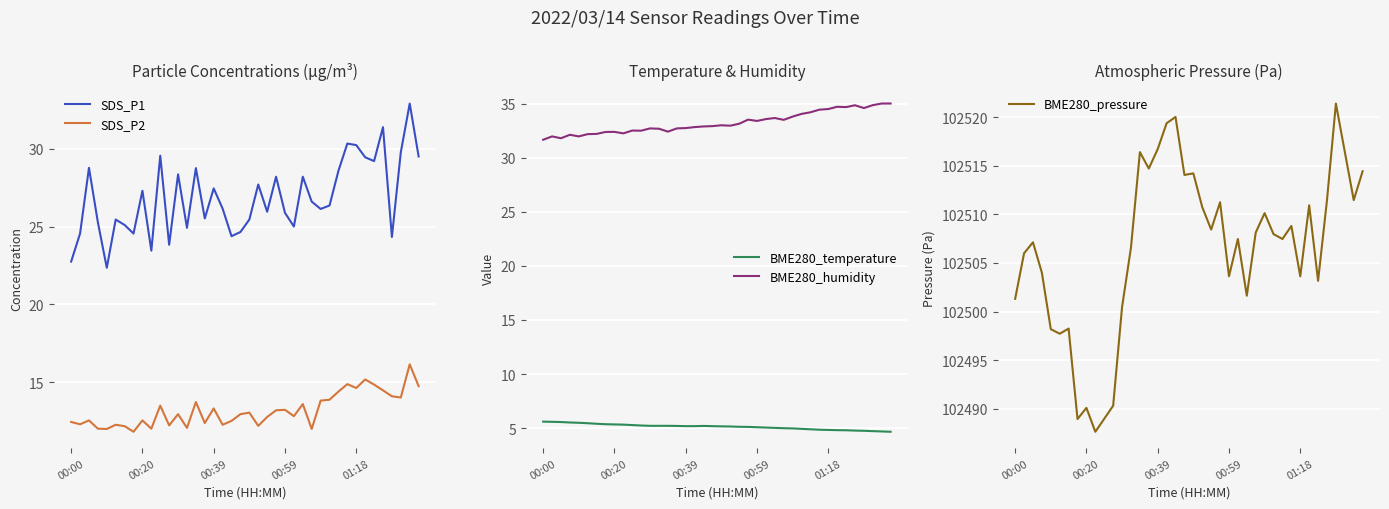

What are all the series names shown in the legend?

SDS_P1, SDS_P2, BME280_temperature, BME280_humidity, BME280_pressure